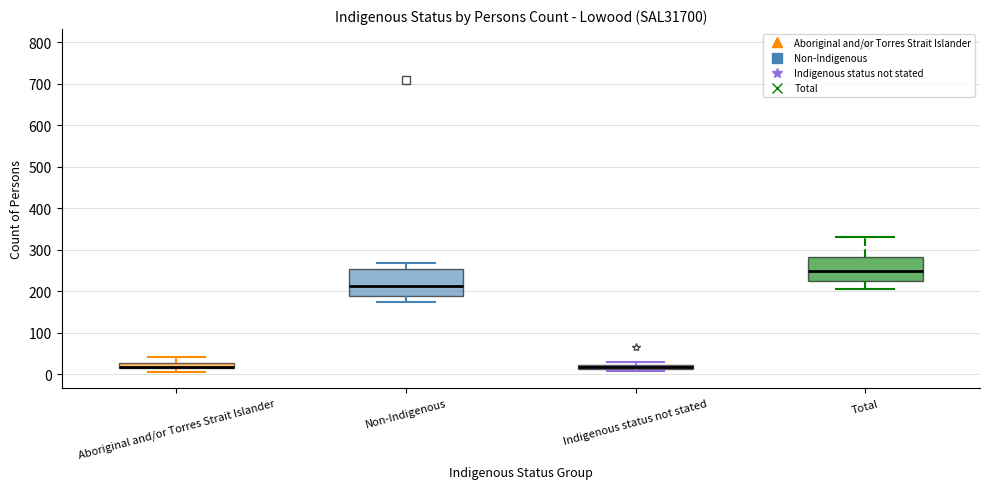

Where is the lower edge of the box for Aboriginal and/or Torres Strait Islander on the y-axis? The values are not printed on the chart, so give them approximately, as read against the axis.

10